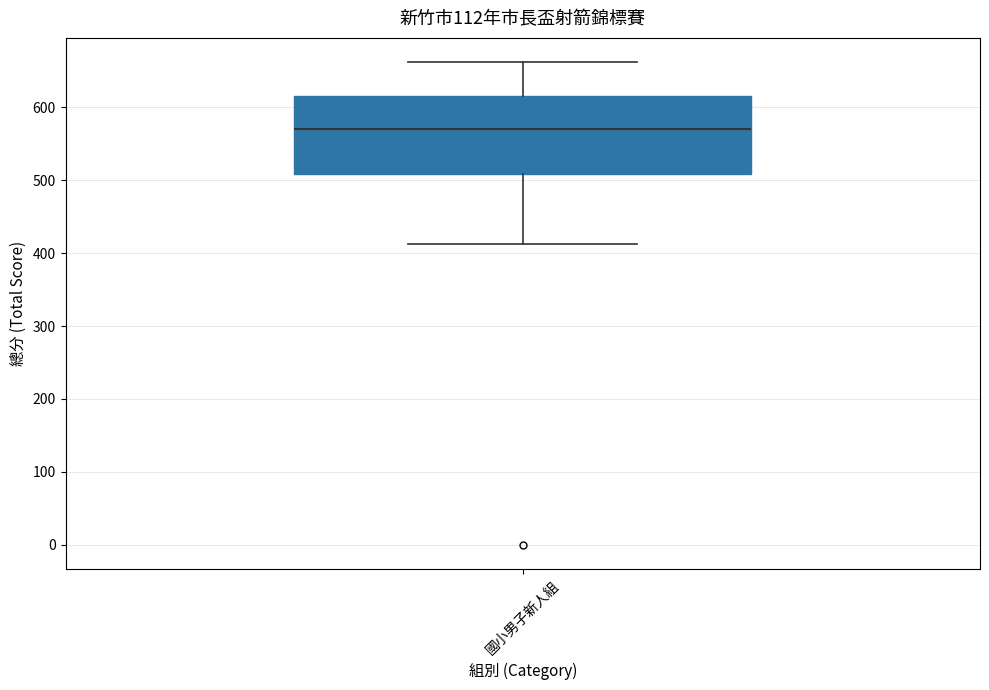

Read this box plot against the y-axis: the position of the median line, the range covered by the box, and the ends of both whiskers. The values are not printed on the chart, so give them approximately, as read against the axis.

median 570, box 510 to 620, whiskers 410 to 660